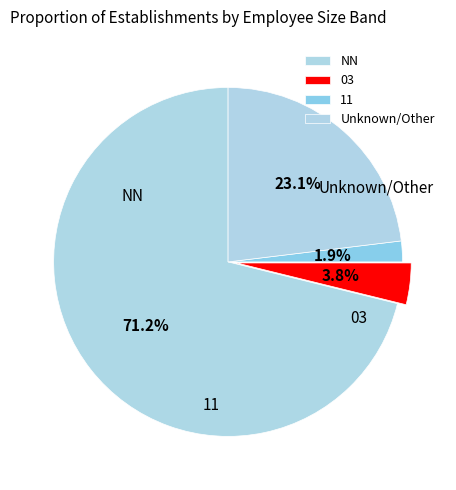

Does any single category account for the majority?

Yes